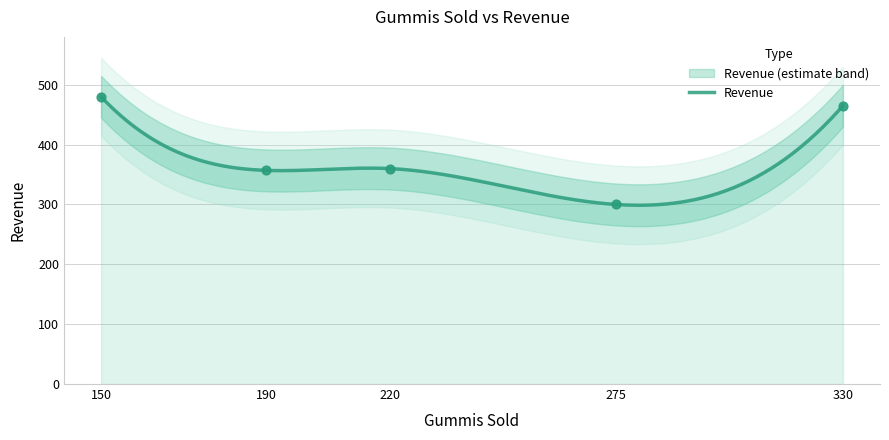

Which has a higher value, 275 or 330?

330